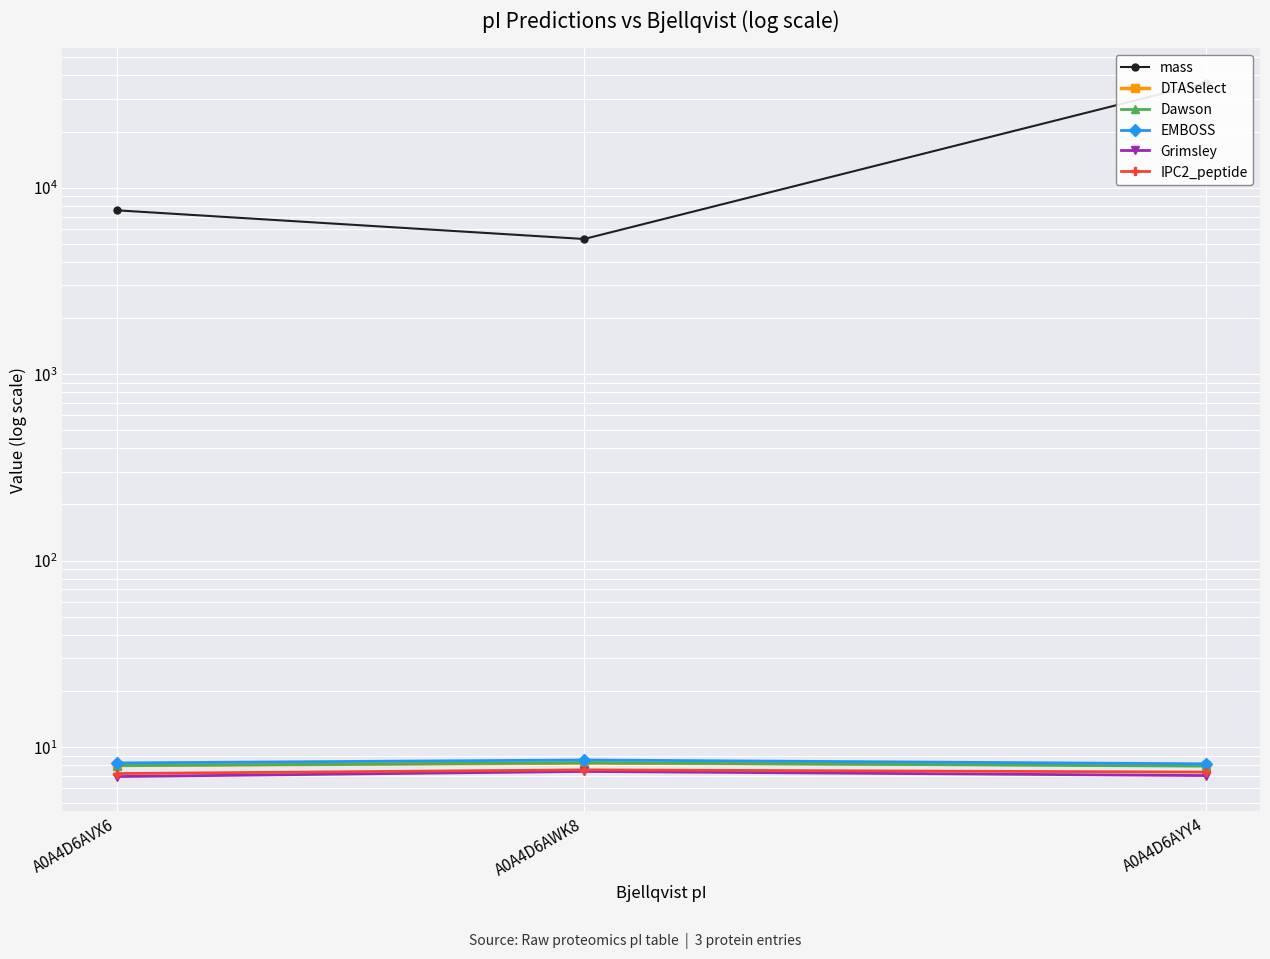

What is the value of the DTASelect point at the 3rd from the left?

8.0